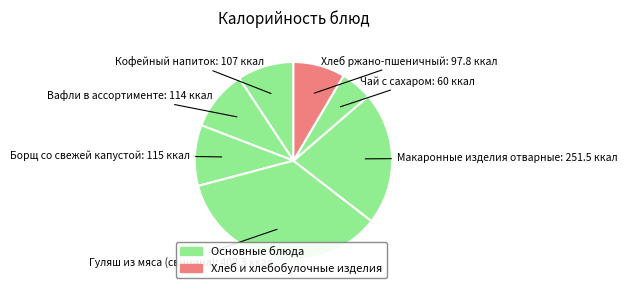

What is the largest slice in the pie chart?

Гуляш из мяса (свинина)